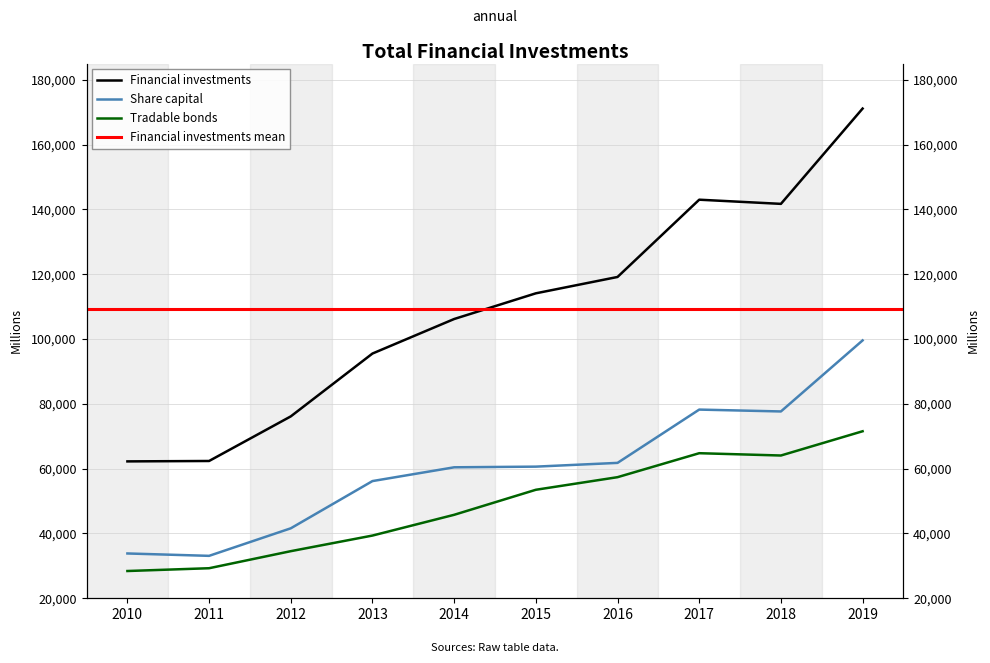

Count the number of data series in this chart.

3